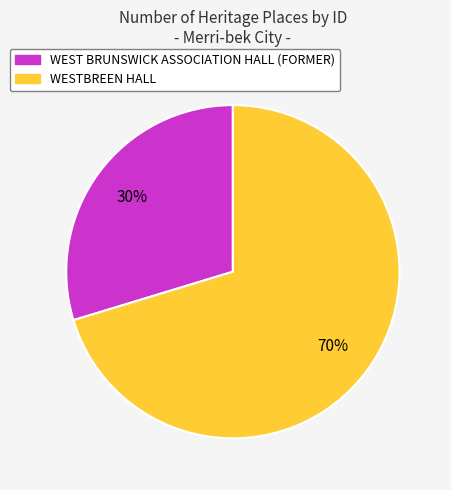

What percentage is the WESTBREEN HALL slice, to the nearest percent?

70%